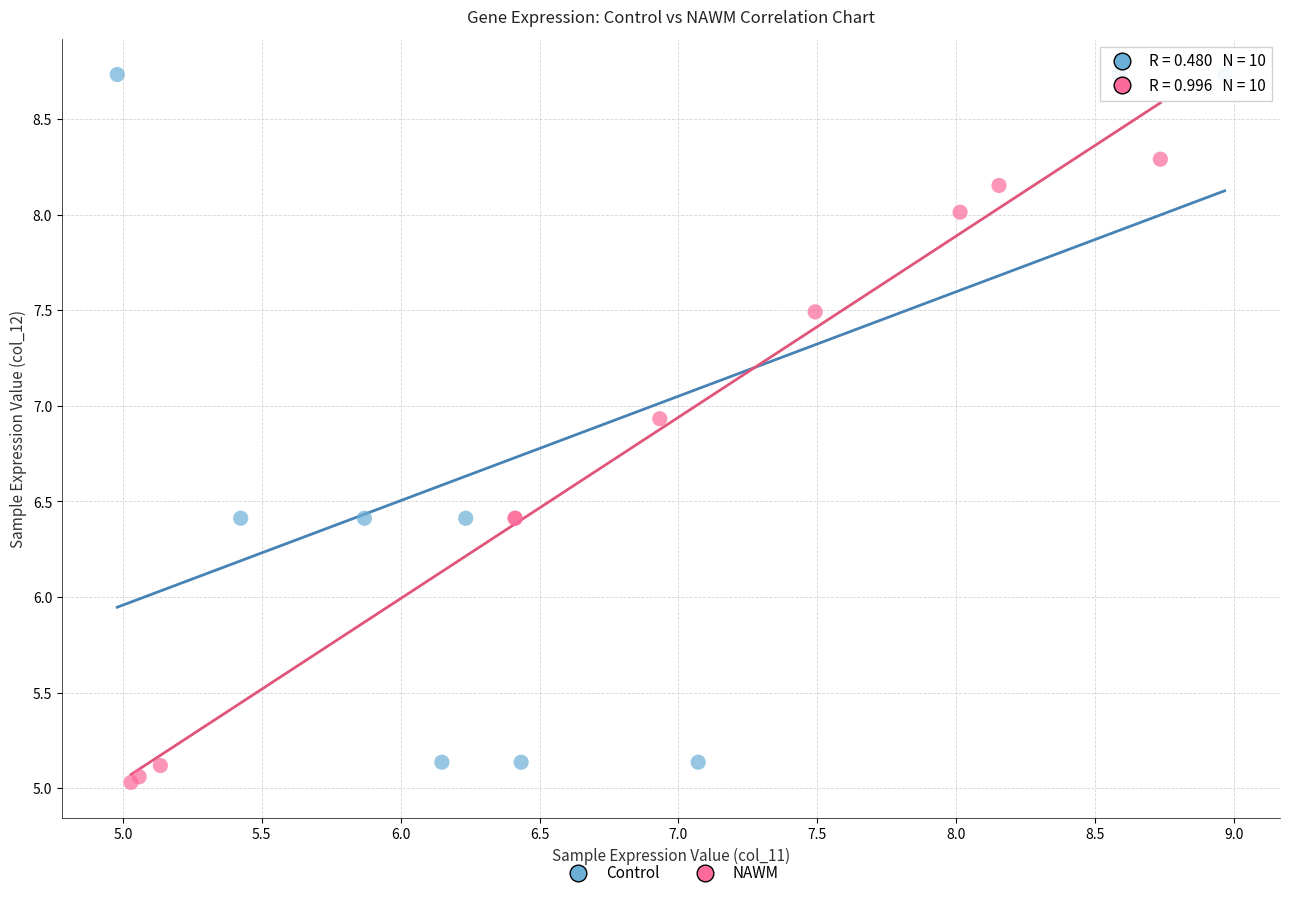

Which series has the largest Y range (max minus min)?

Control